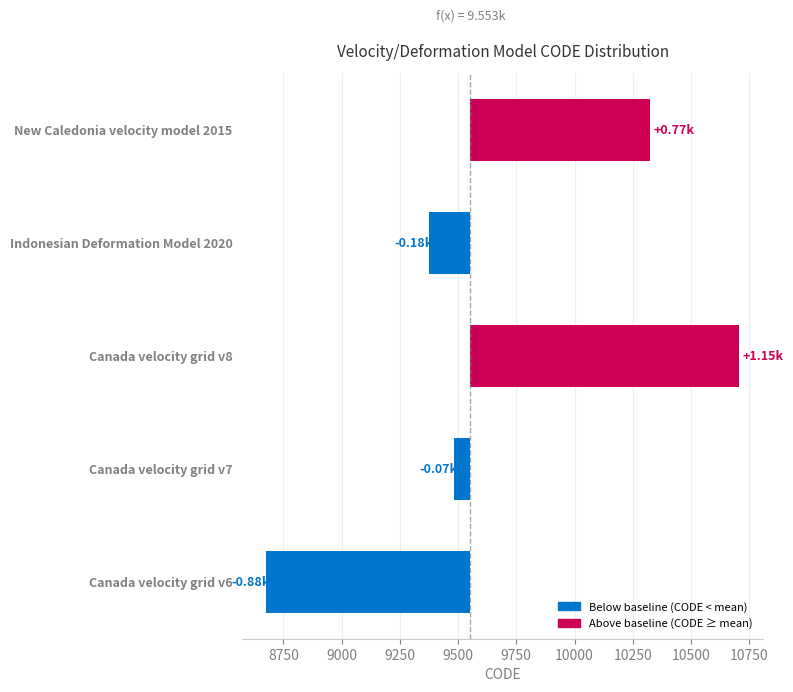

How many values are above zero?

2